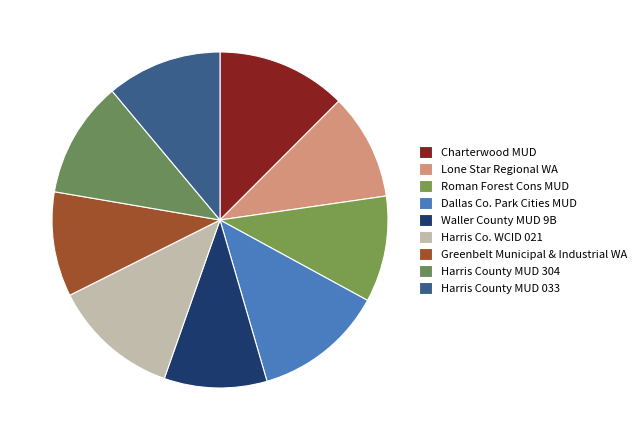

To the nearest percent, what is the difference between the Roman Forest Cons MUD and Harris County MUD 304 slice percentages?

1%